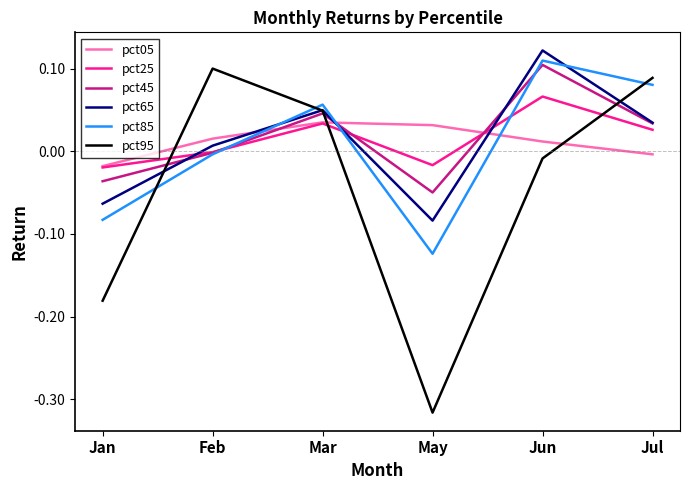

Which series changed the most between Jan and Feb?

pct95